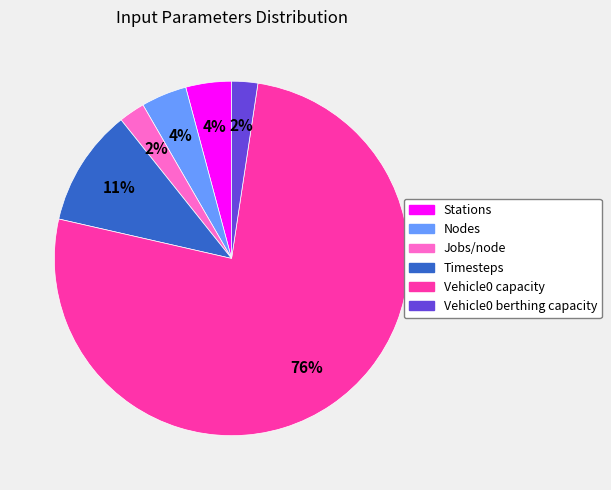

To the nearest percent, what is the average slice percentage?

17%